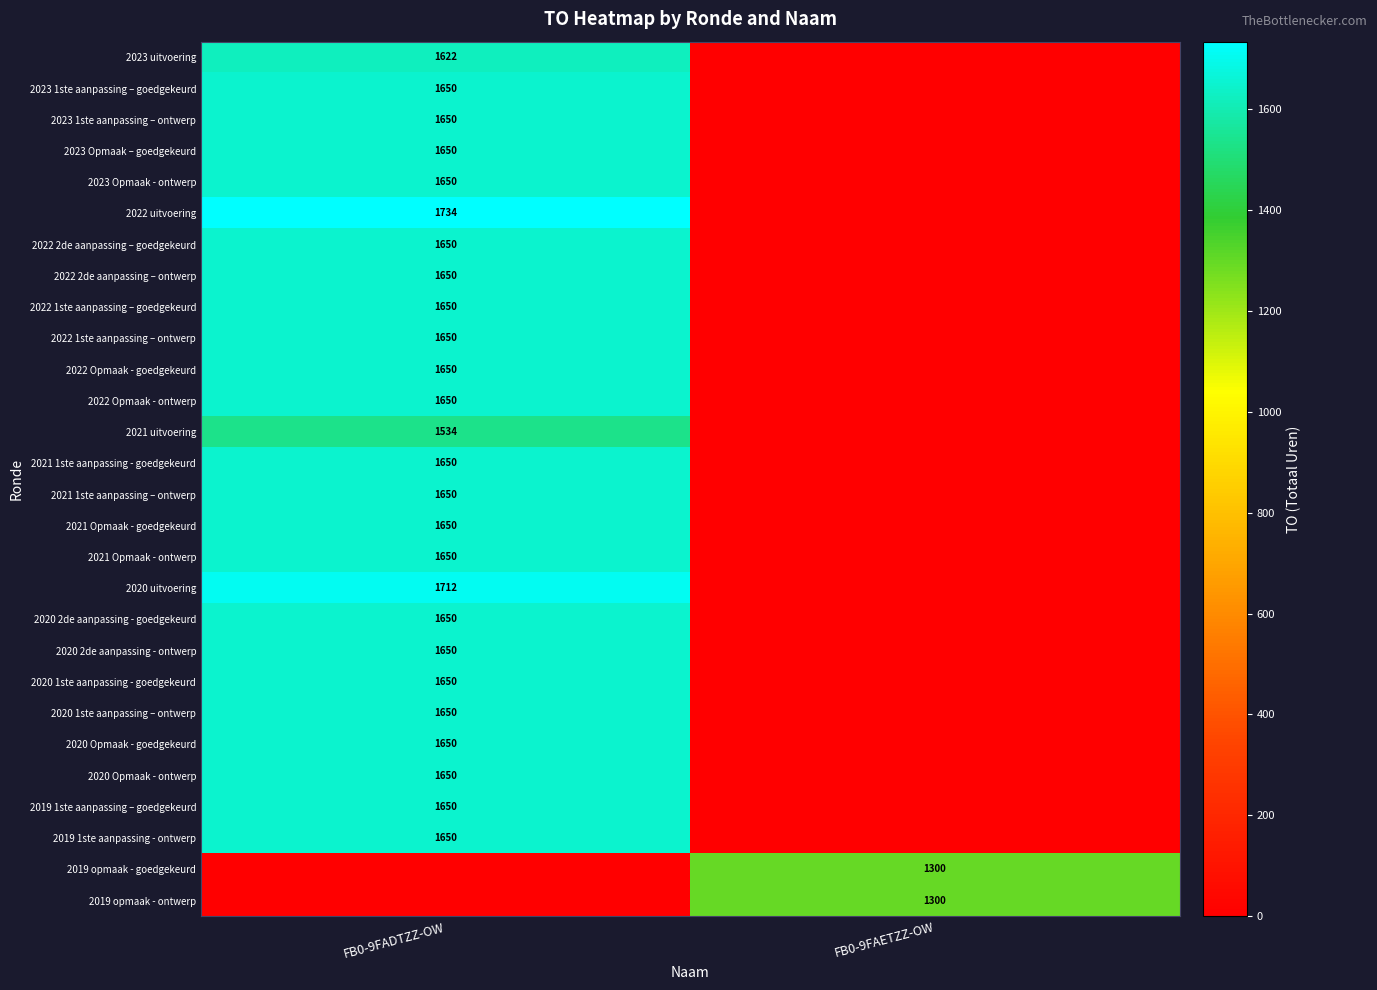

The 2020 1ste aanpassing – ontwerp series shows 2240 at FB0-9FADTZZ-OW. True or false?

False